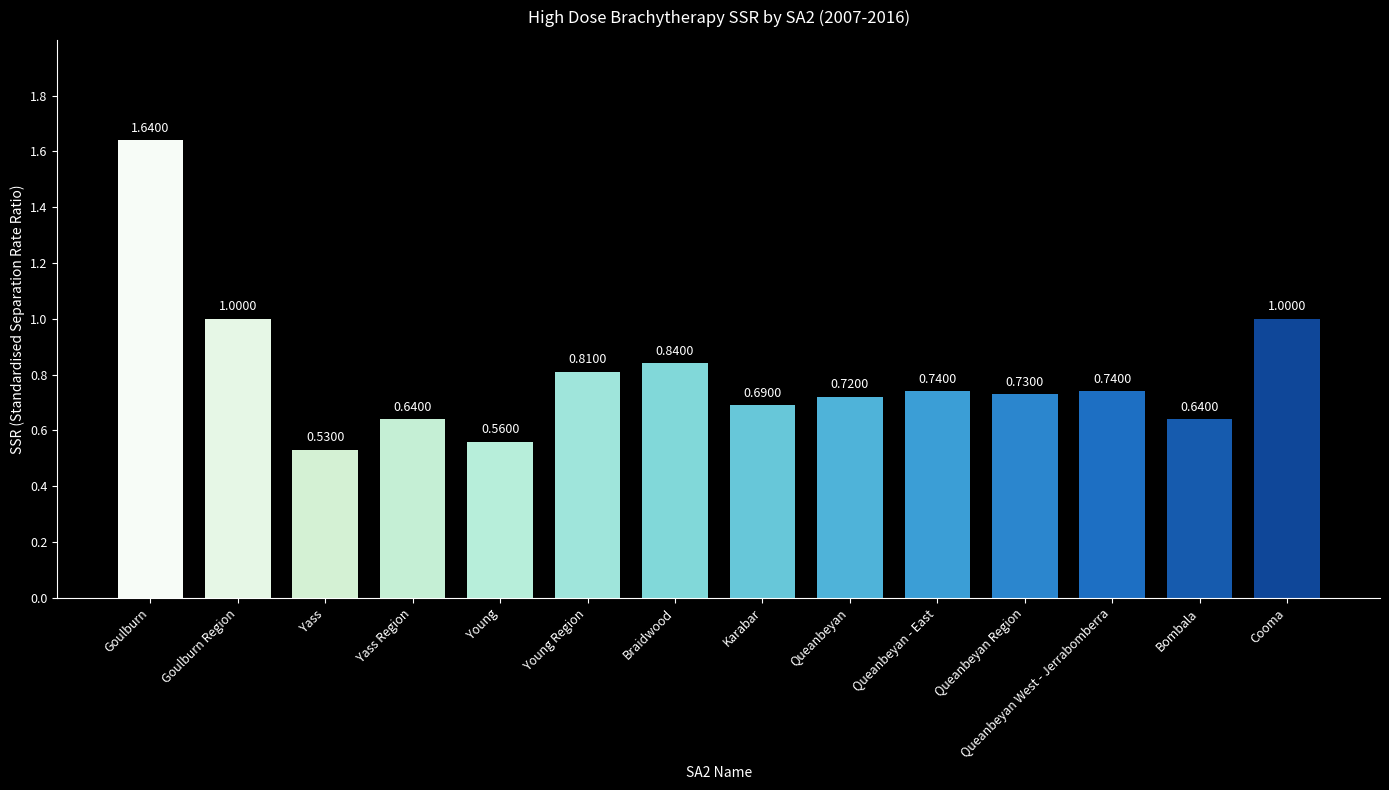

Are the bars horizontal?

No